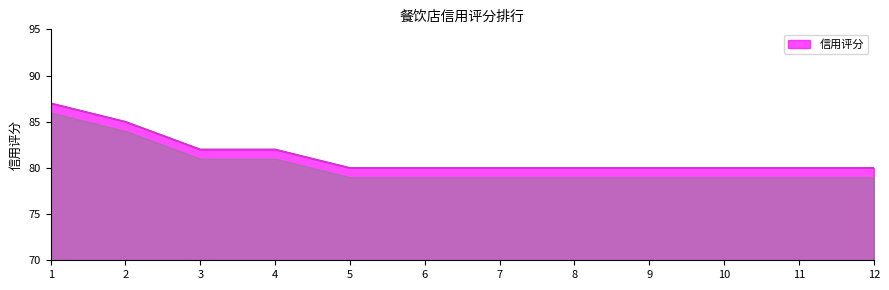

What is the change in value from 3 to 5?

-2